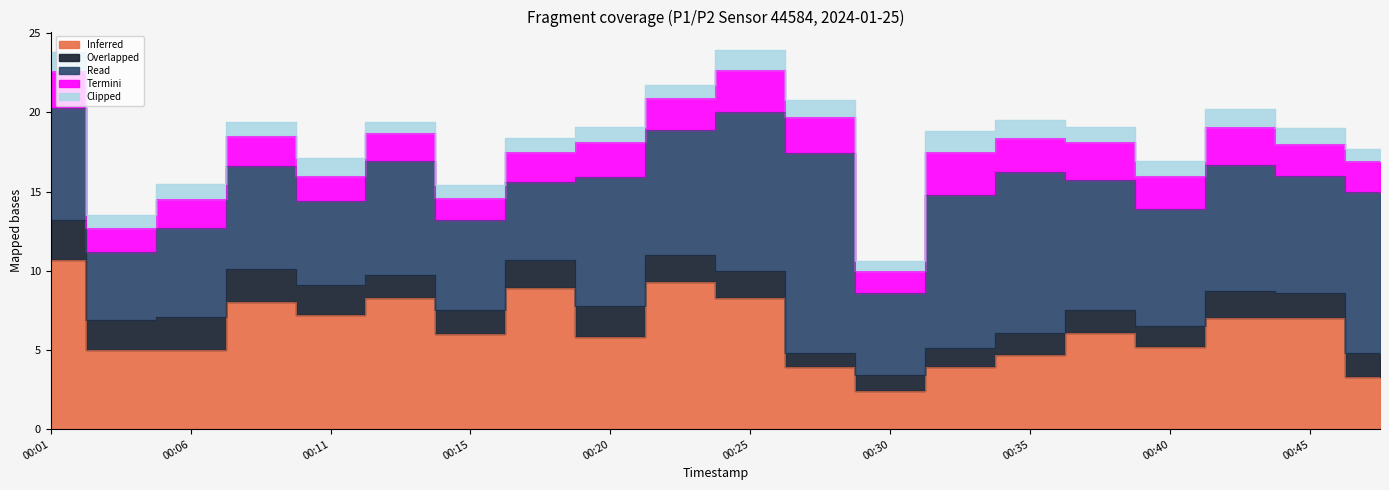

The Overlapped series shows 0.6 at 00:42. True or false?

False